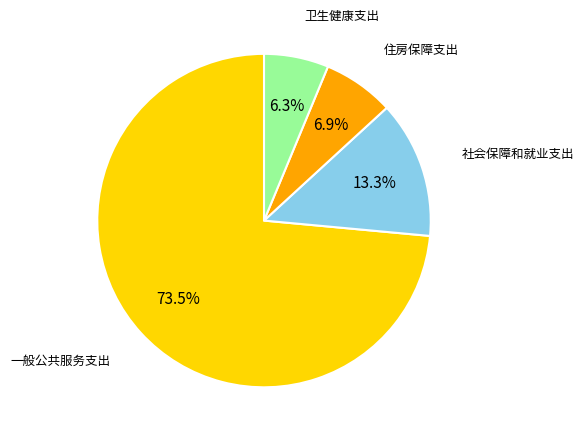

Is the sum of 卫生健康支出 and 住房保障支出 greater than half?

No